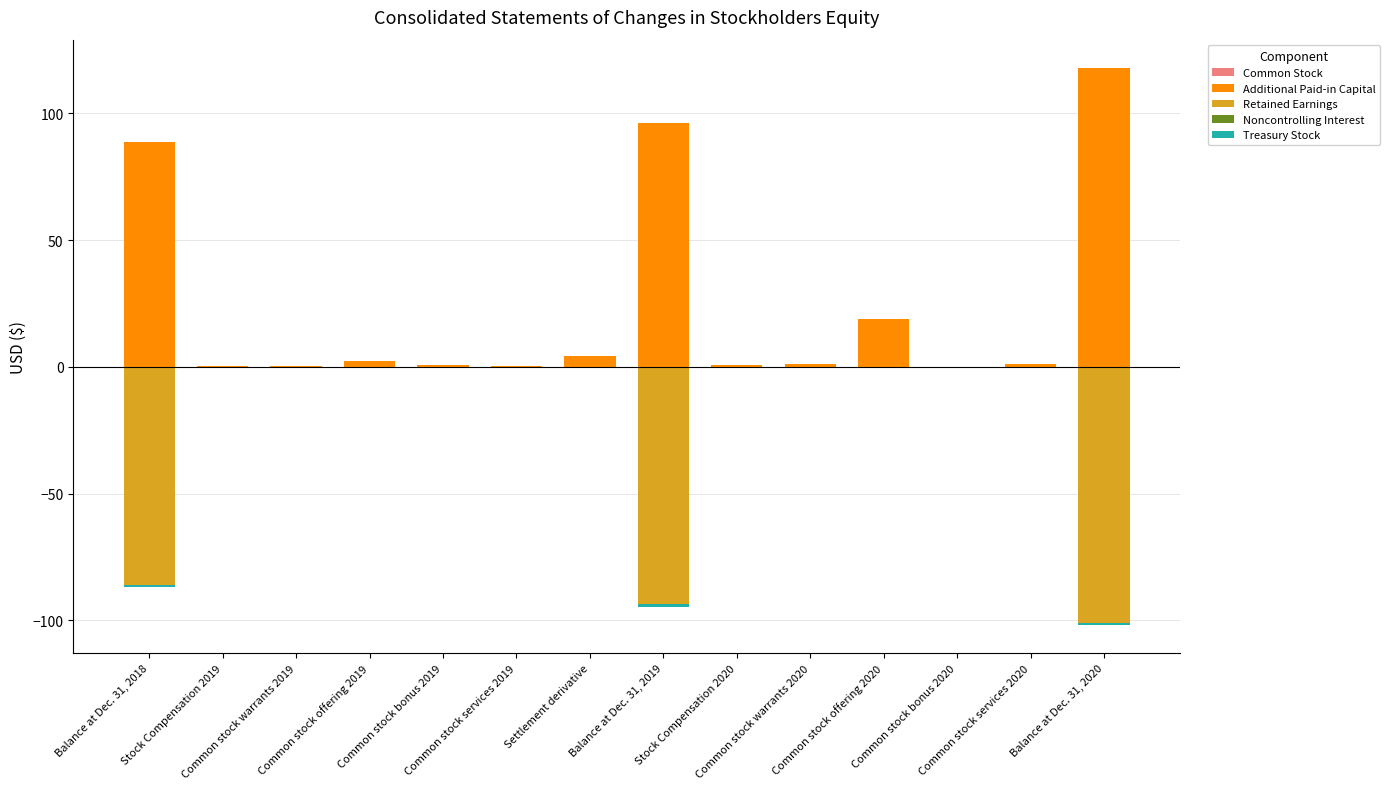

How many Noncontrolling Interest values are between 0 and 1?

11